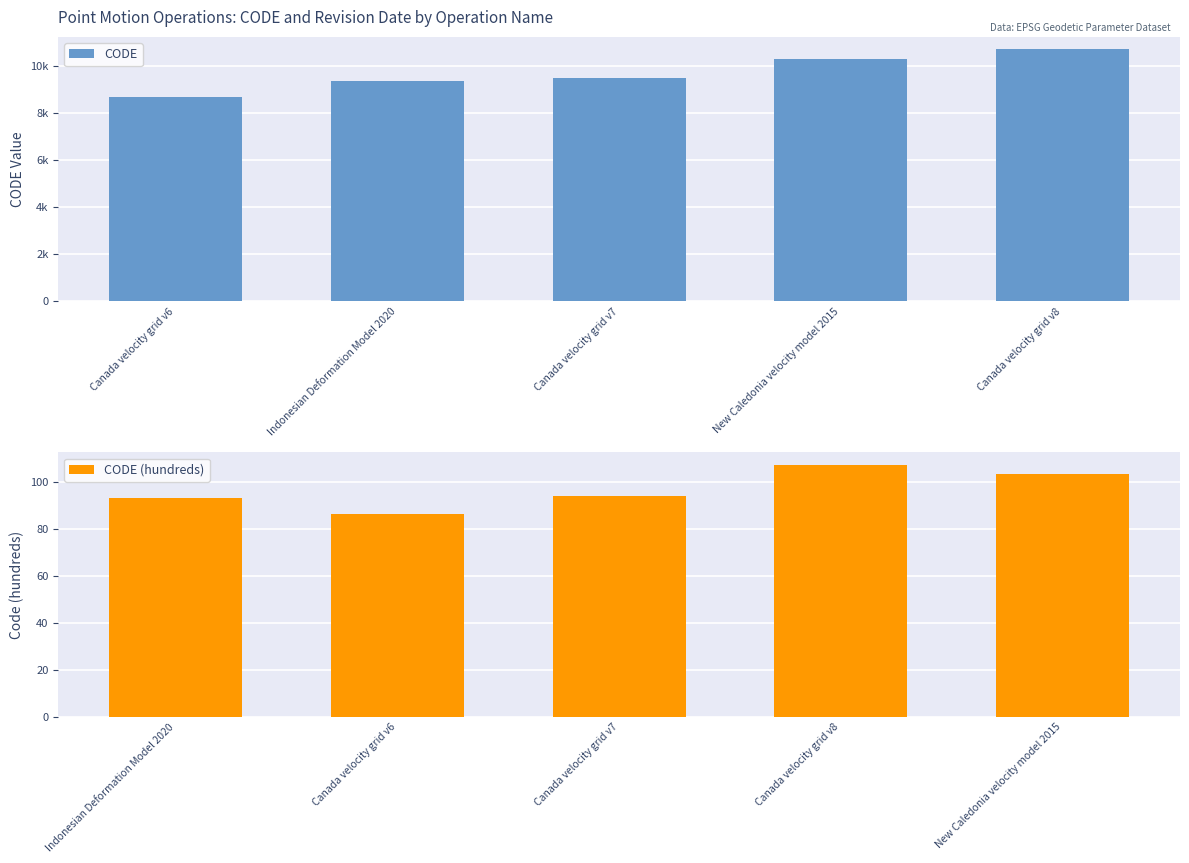

Is it true that CODE equals 6044 at Canada velocity grid v8?

False